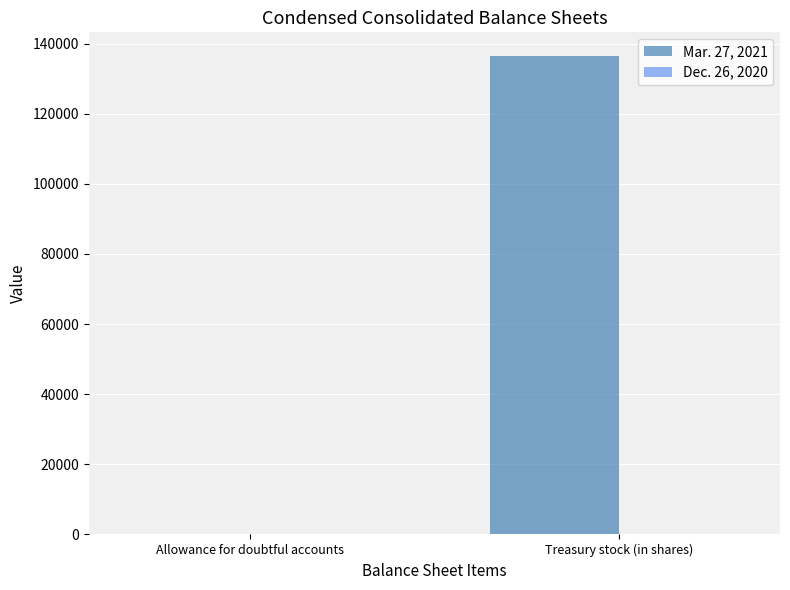

The value of Mar. 27, 2021 at Treasury stock (in shares) is 185361. True or false?

False